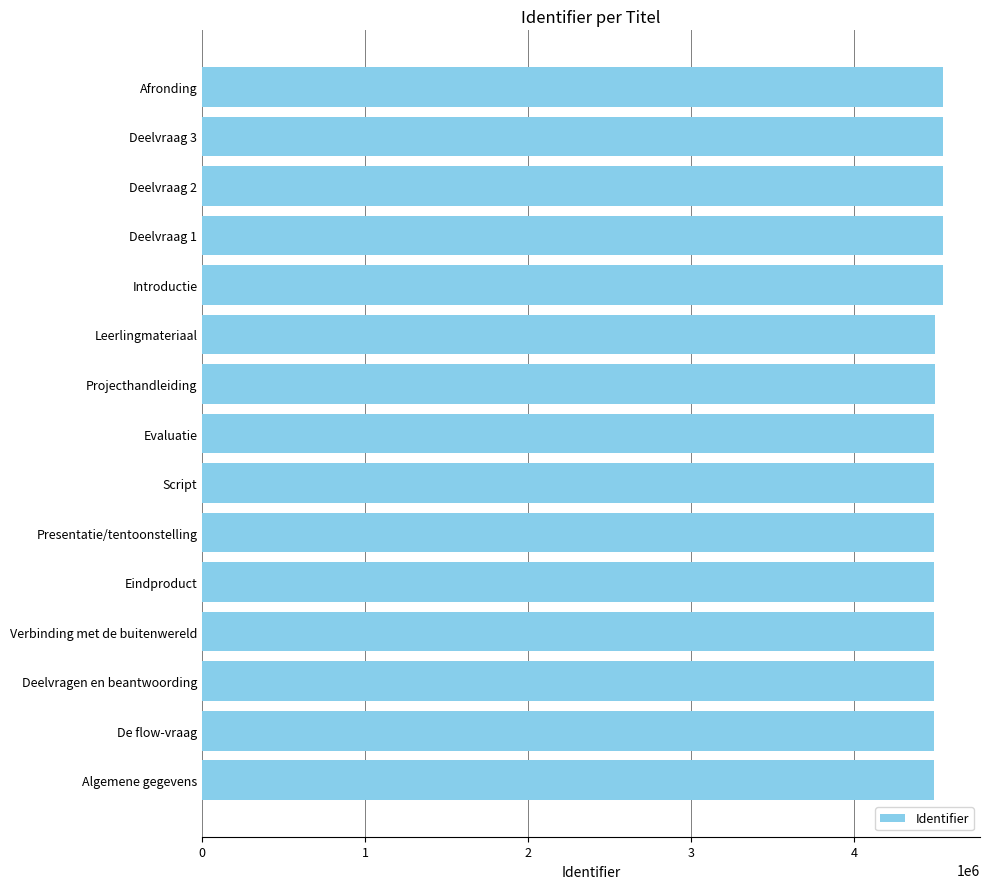

What is the sum of all values?

67597311